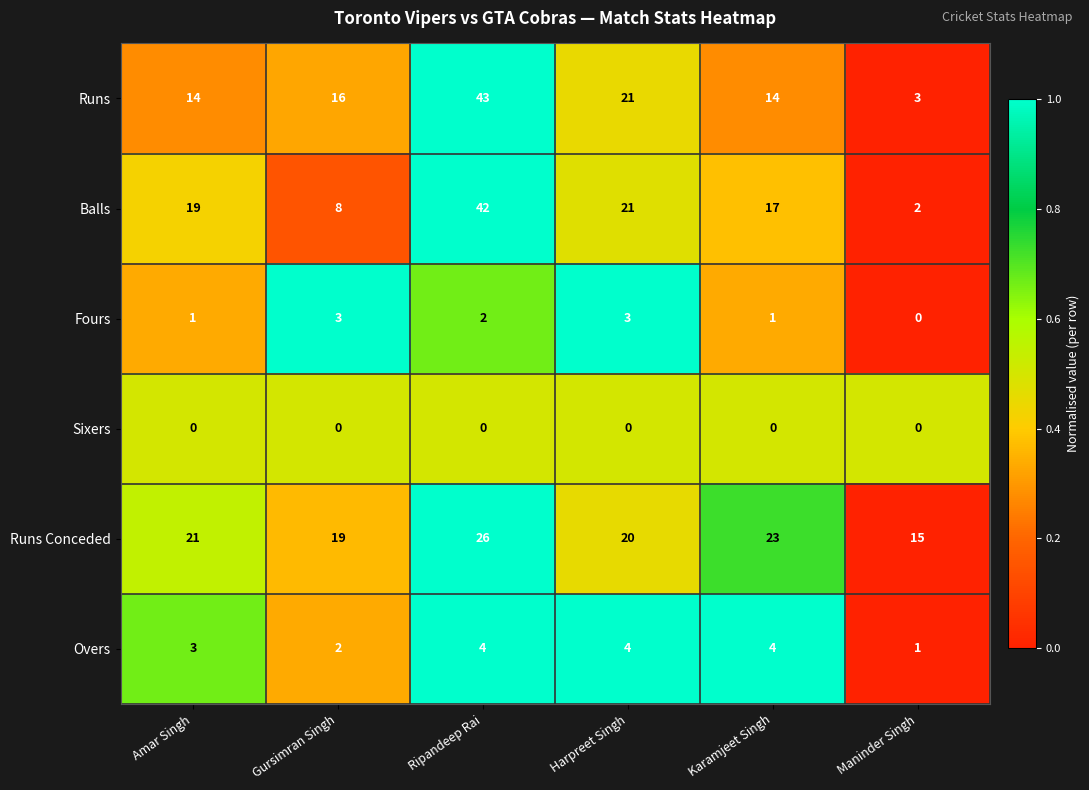

Rank the series by their maximum value, from lowest to highest.

Sixers, Fours, Overs, Runs Conceded, Balls, Runs